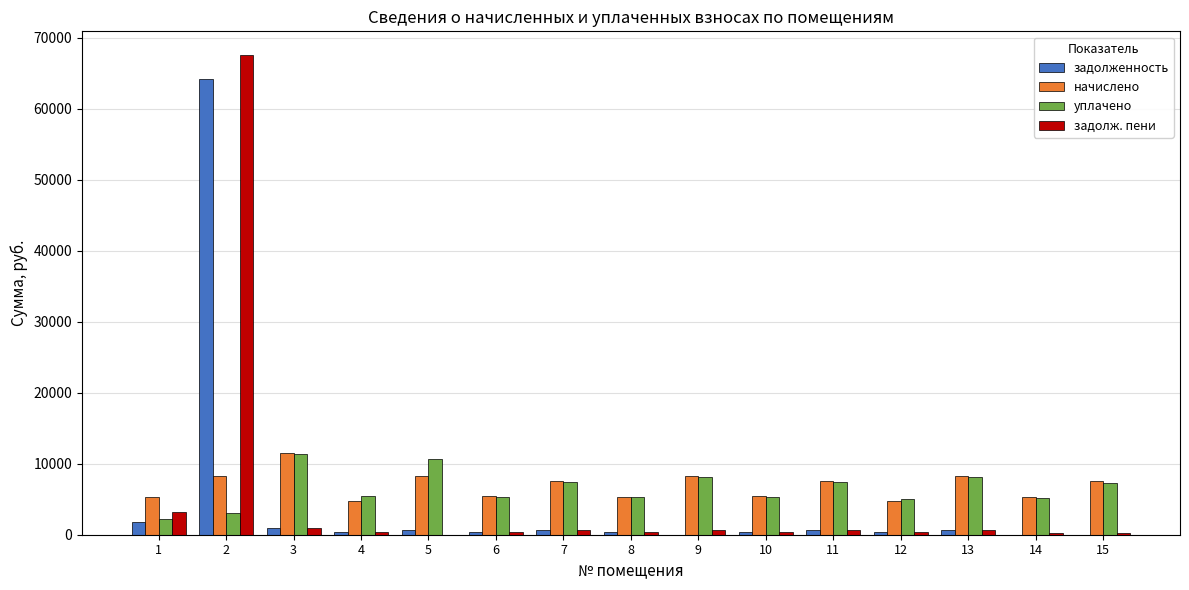

Is it true that начислено equals 2131.5 at 12?

False